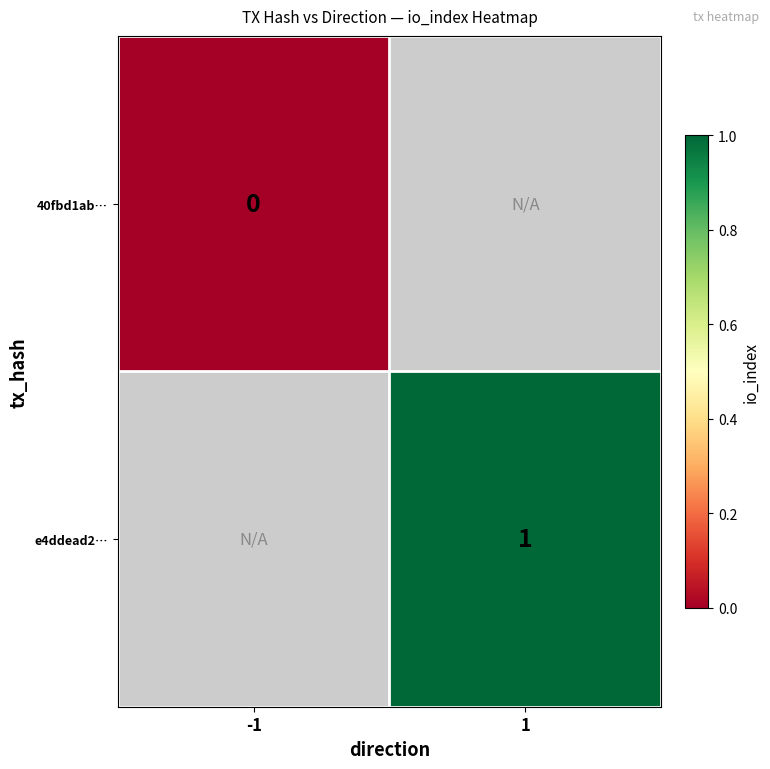

How many data points does each series have?

2